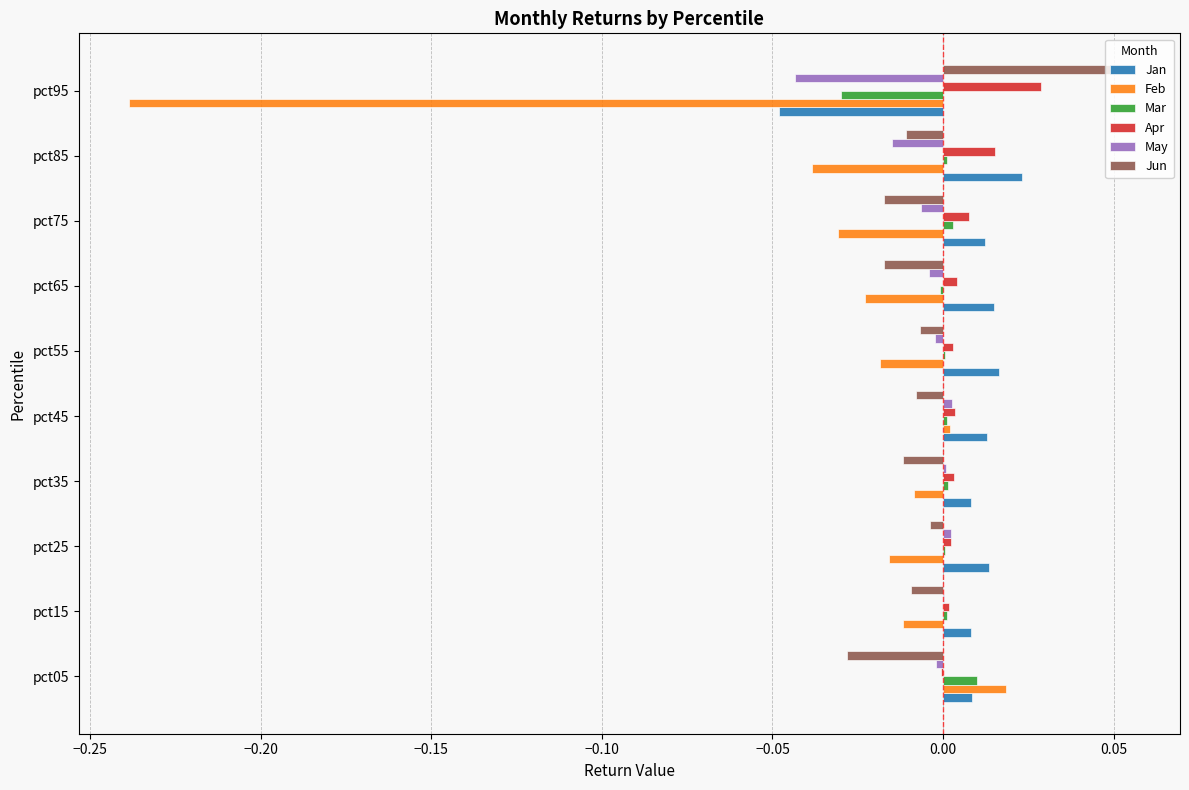

At which category does the chart reach its peak across all series?

pct95